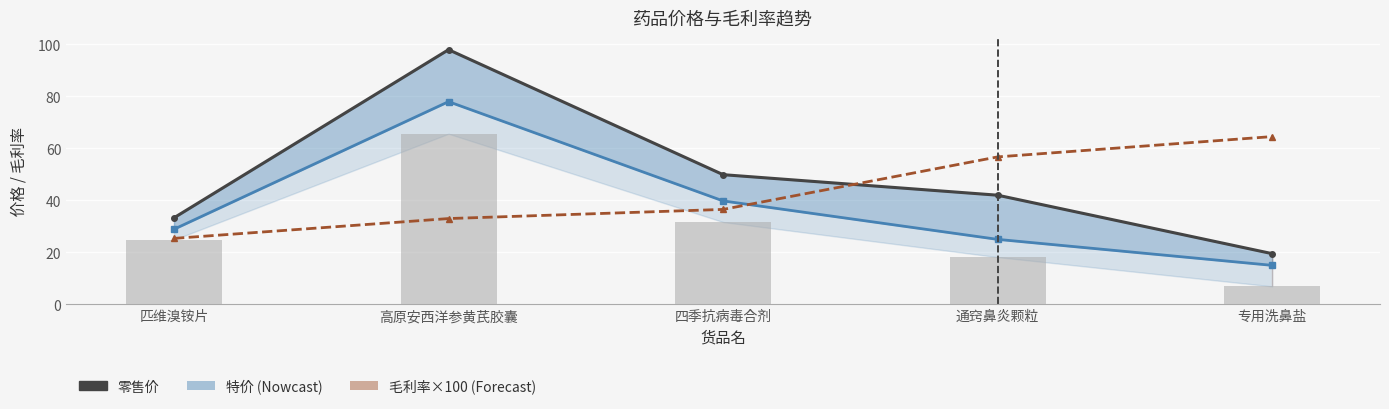

Reading left to right, what are all the values shown in this chart?

零售价: 33.3	98.0	49.9	42.0	19.5
特价: 28.9	78.0	39.8	25.0	15.0
零售毛利率 ×100: 25.4	33.0	36.5	56.7	64.6
进价 (bars): 24.9	65.7	31.7	18.2	6.9